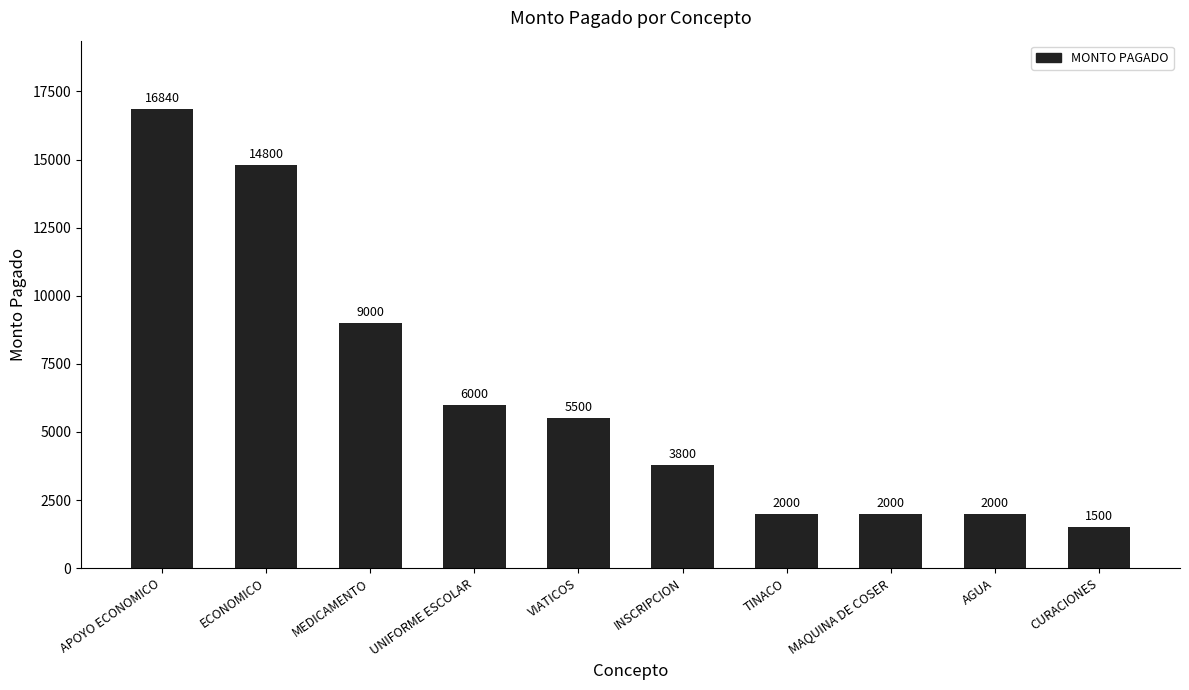

The chart shows a value of 3528 at TINACO. True or false?

False